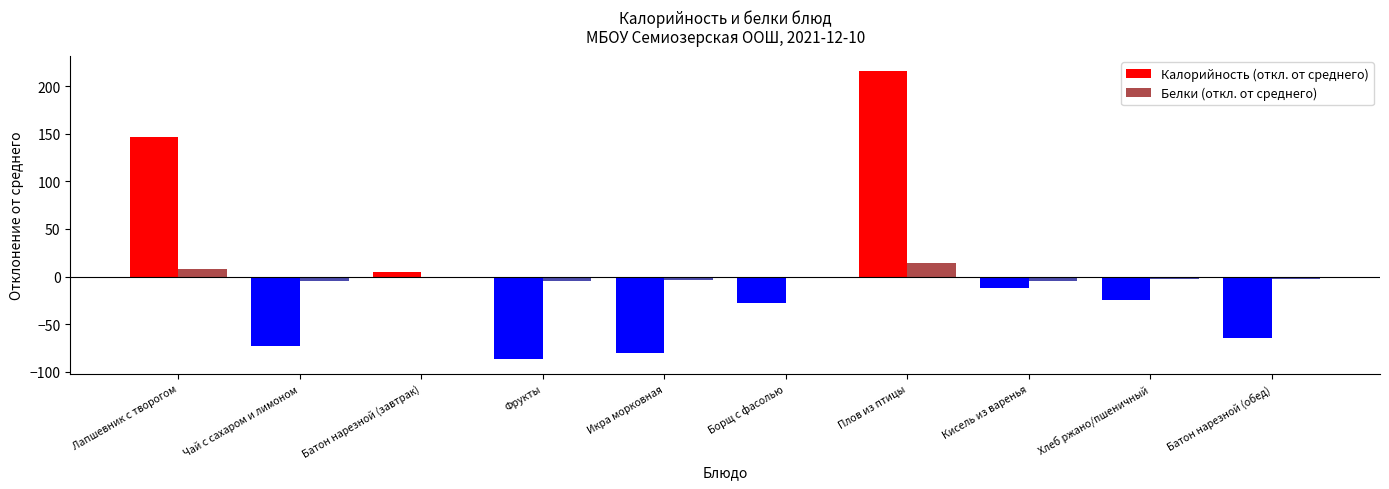

At which category is the sum across all series the highest?

Плов из птицы